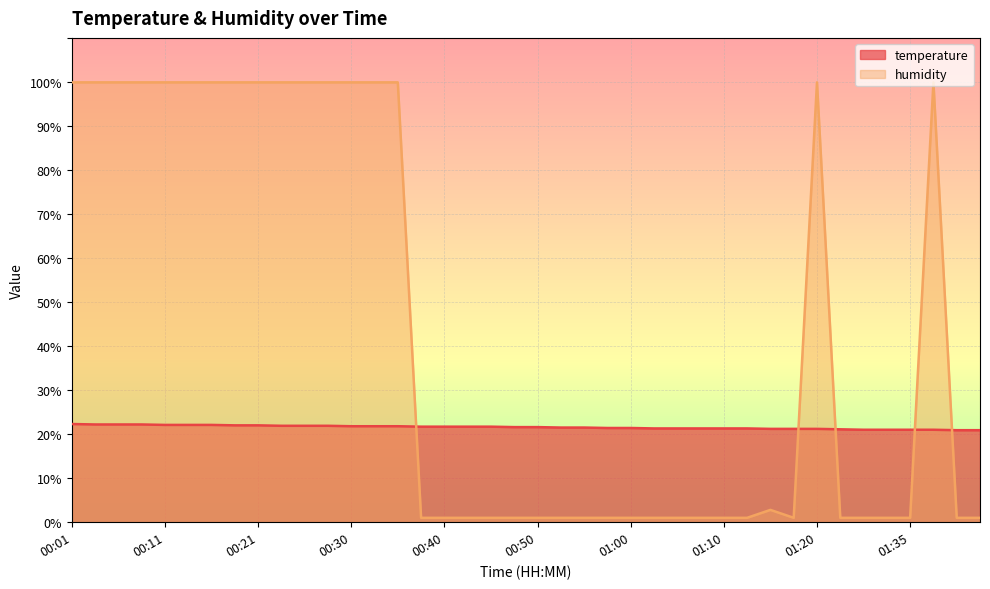

What are all the series names shown in the legend?

temperature, humidity